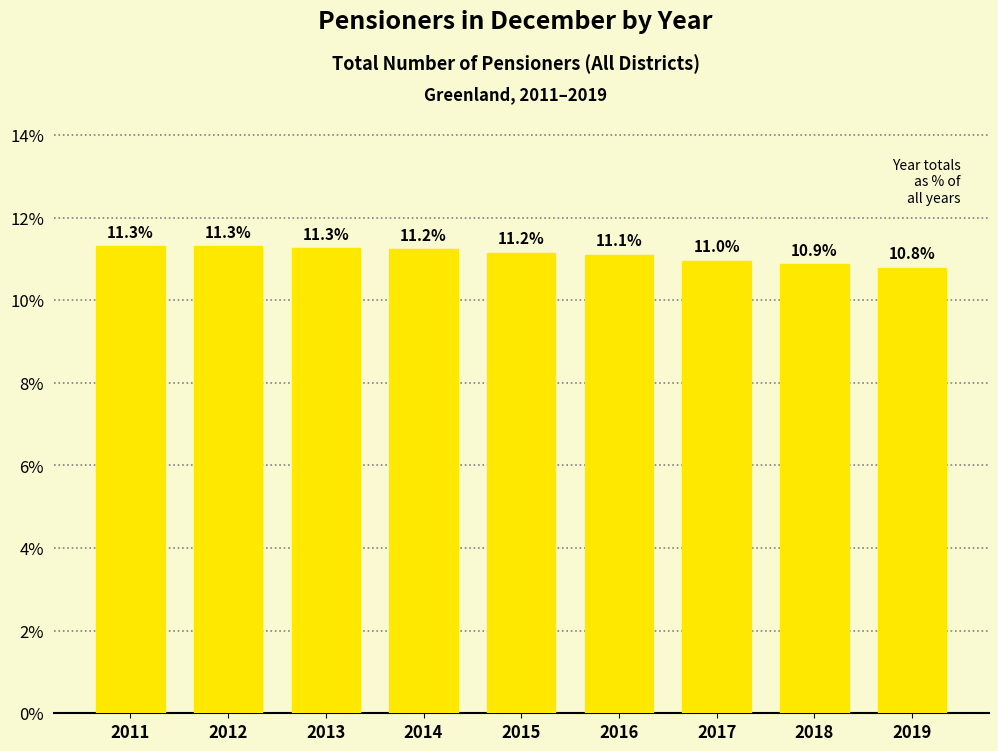

Reading right to left, transcribe all the data shown in this chart.

10.8	10.9	11.0	11.1	11.2	11.2	11.3	11.3	11.3